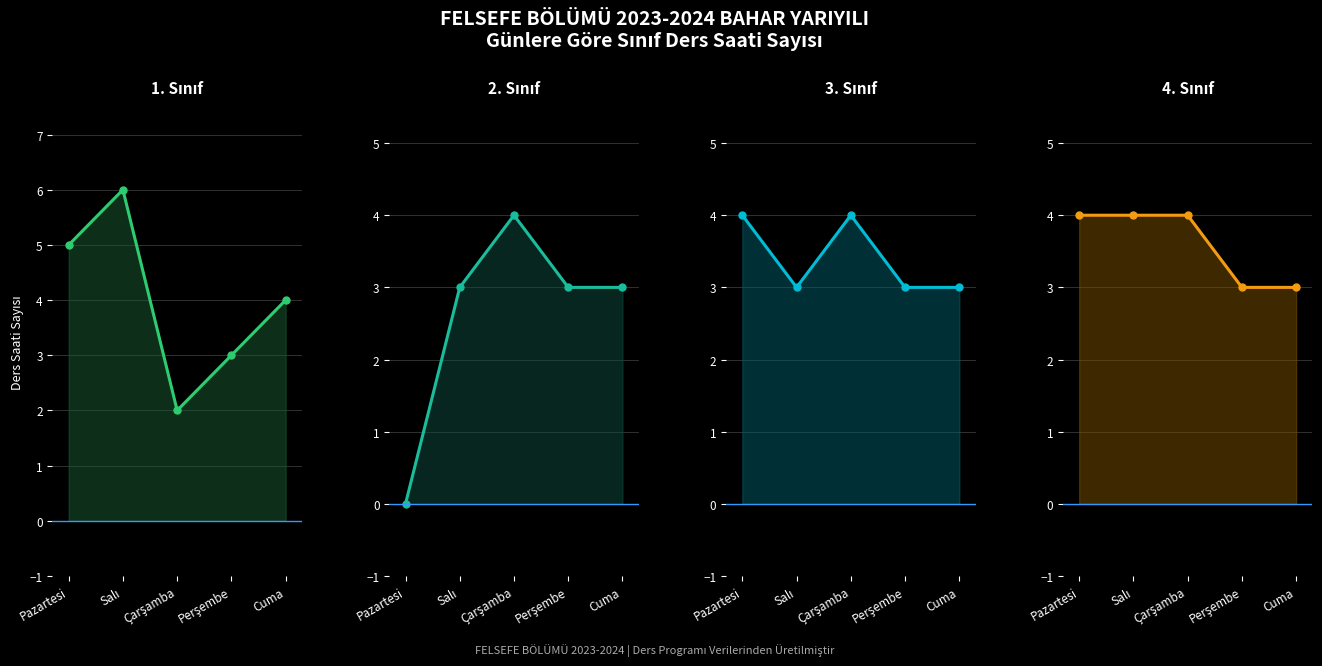

True or false: 4. Sınıf and 3. Sınıf cross at least once.

False